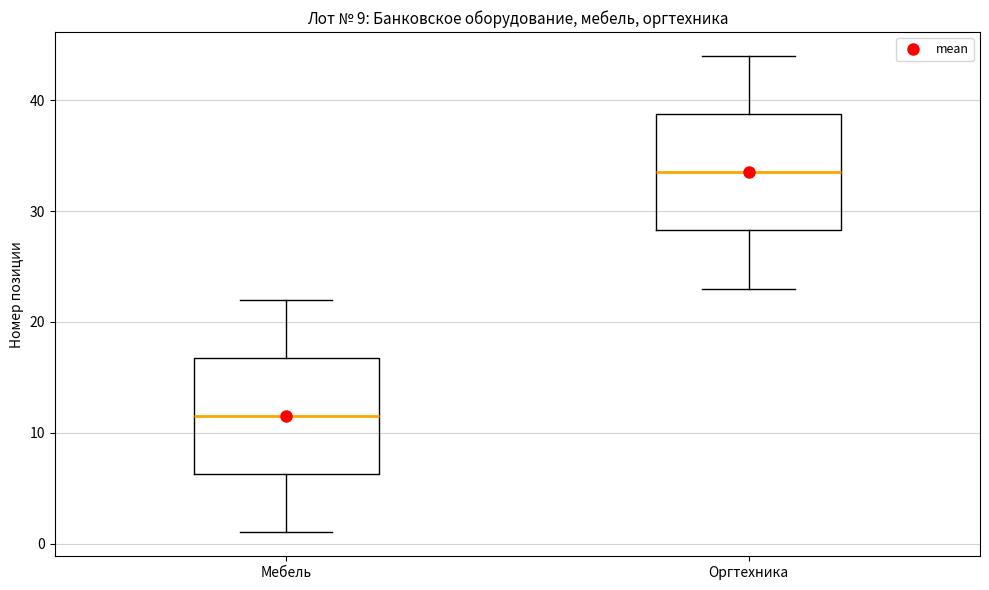

Where does the median line of the box for Оргтехника sit on the y-axis? The values are not printed on the chart, so give them approximately, as read against the axis.

34